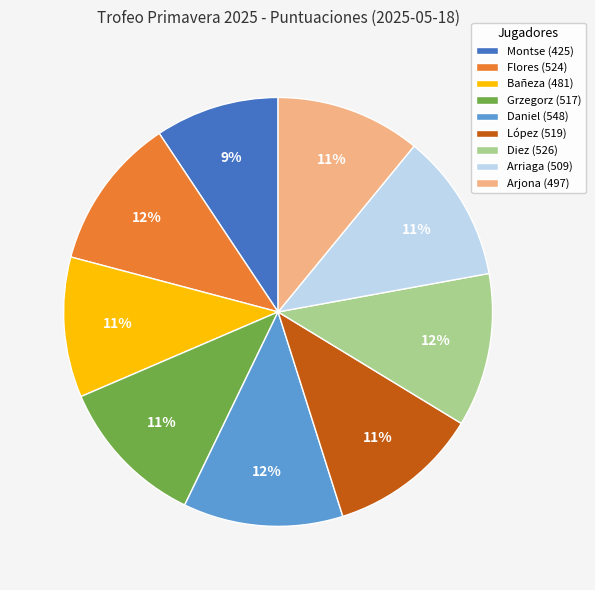

To the nearest percent, what is the difference between the largest and smallest slice percentages?

3%